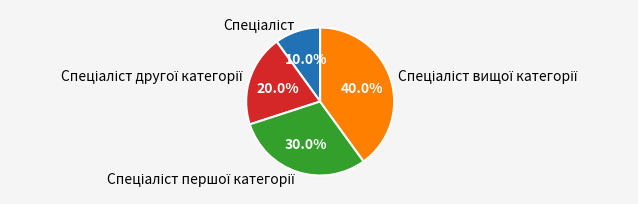

Is there a majority slice in this chart?

No